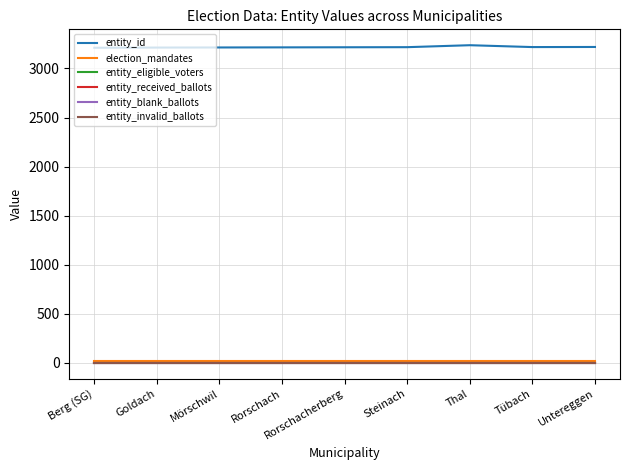

The entity_received_ballots series shows 0 at Rorschach. True or false?

True